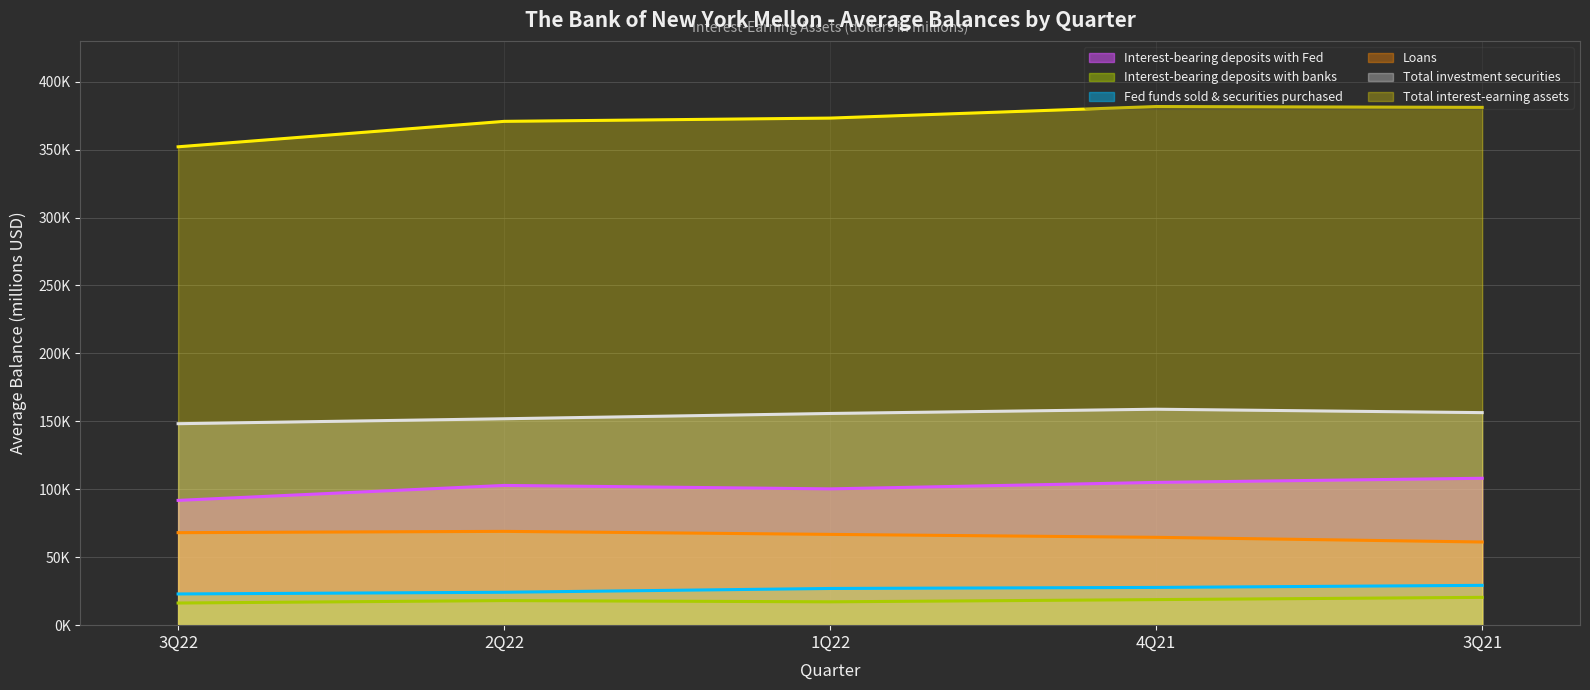

List the labels in order of Loans value, largest first.

2Q22, 3Q22, 1Q22, 4Q21, 3Q21